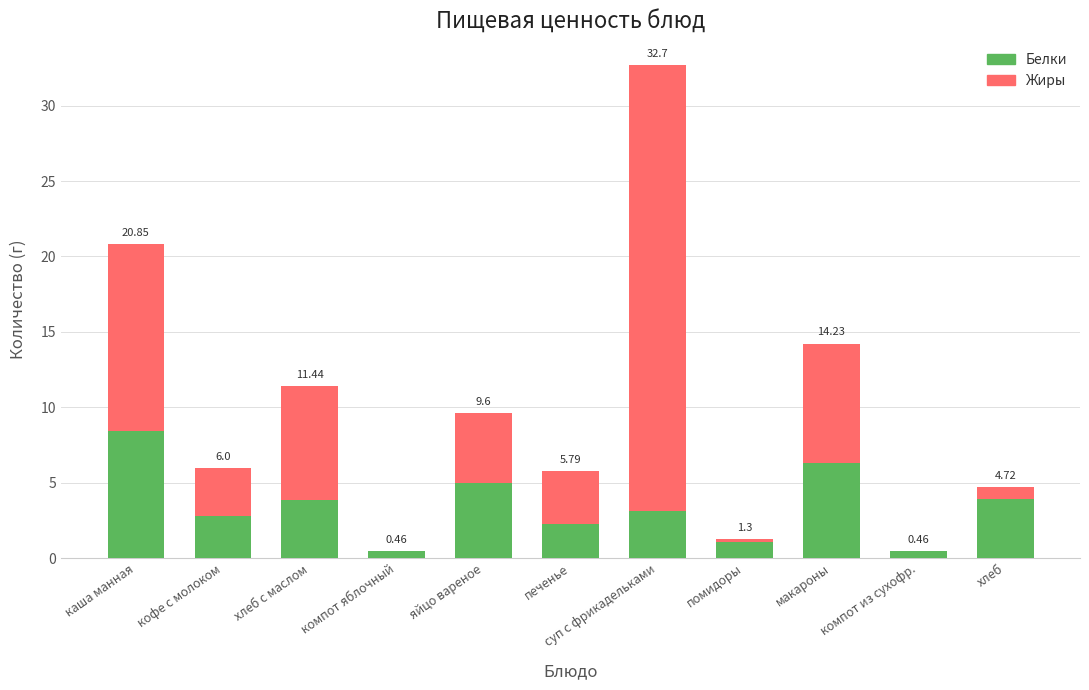

What is the sum of all Белки values?

37.7